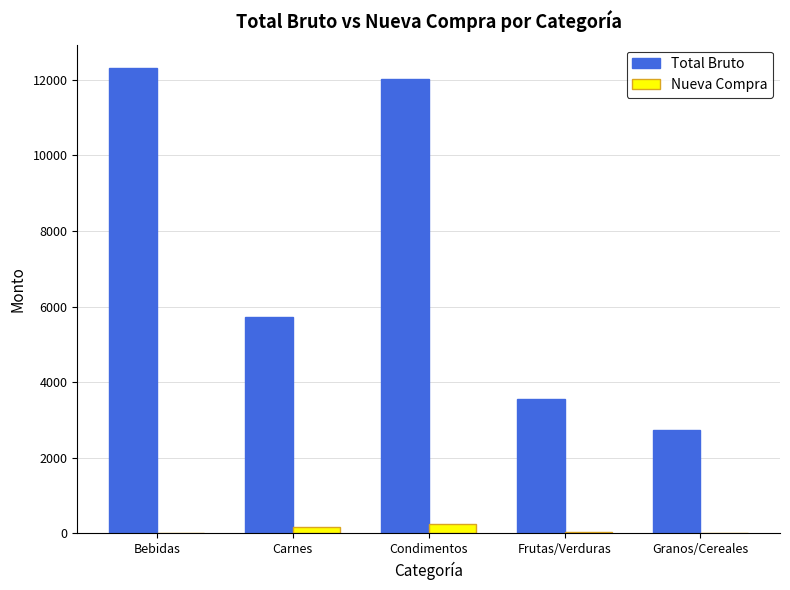

Between Bebidas and Carnes, which series saw the biggest shift?

Total Bruto